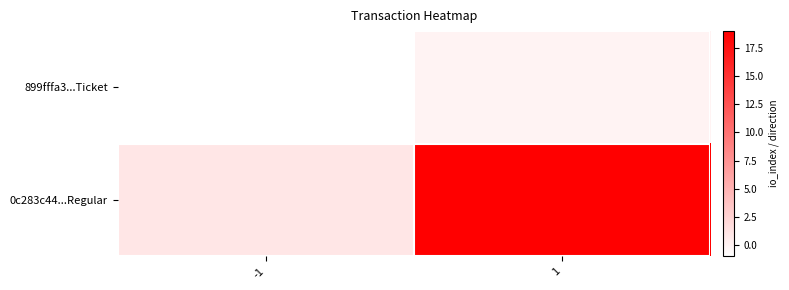

At -1, list the series in order from smallest to largest.

899fffa3...Ticket, 0c283c44...Regular